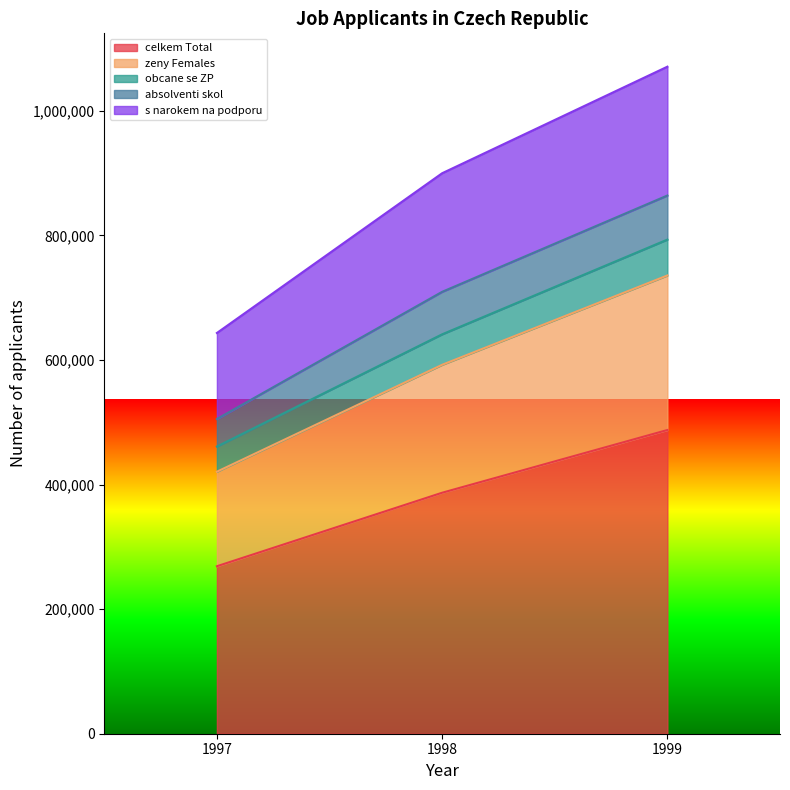

Where is zeny Females nearest to the value 578208?

1998